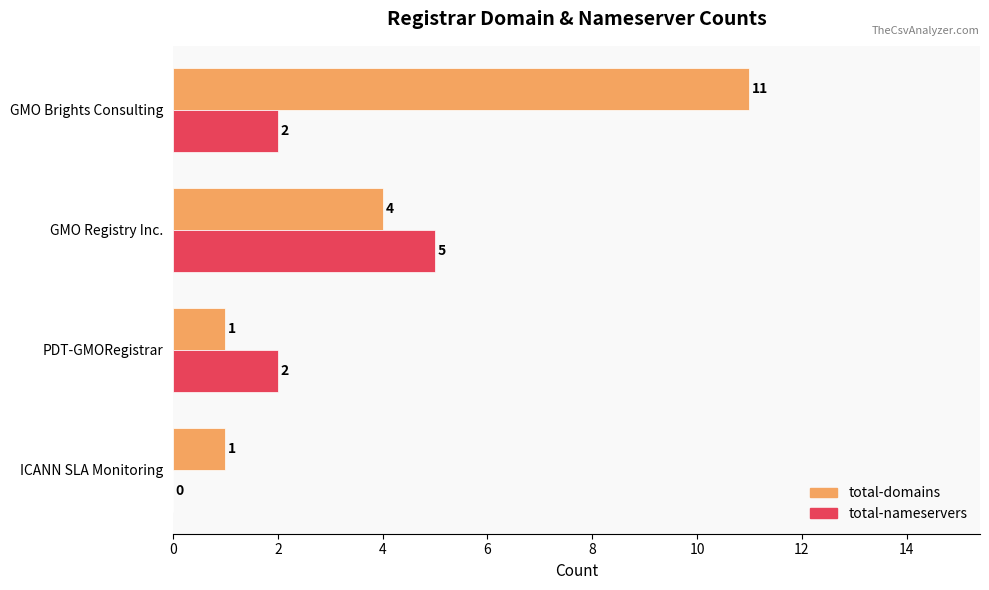

What is the maximum value for total-nameservers?

5